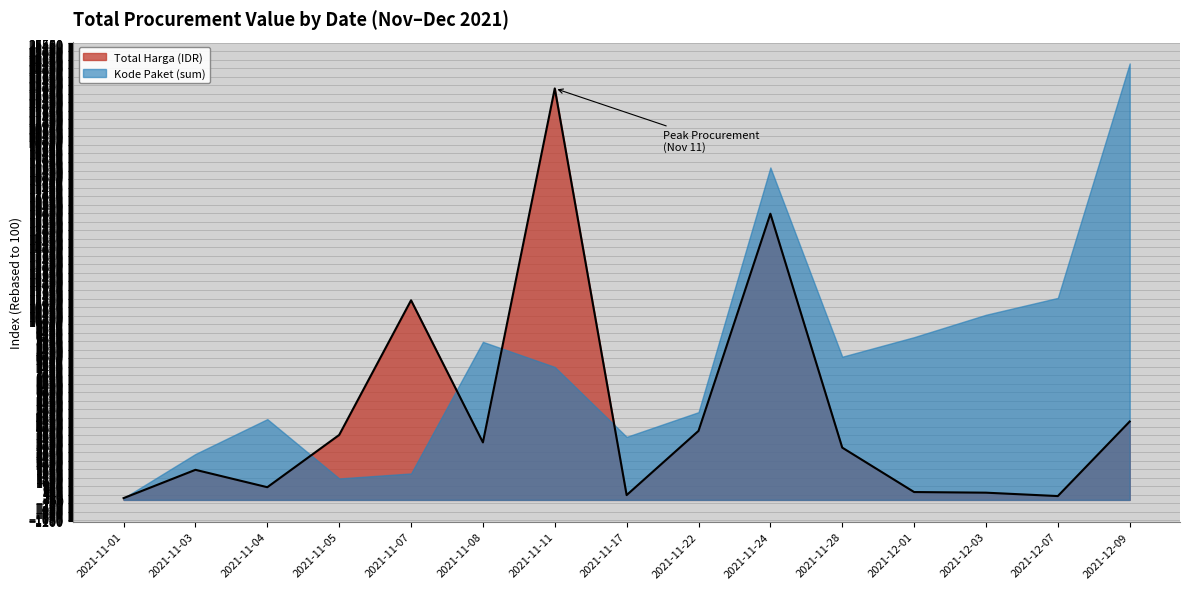

Reading left to right, what are all the values shown in this chart?

2021-11-01=100.0	2021-11-03=1680.3	2021-11-04=709.1	2021-11-05=3628.6	2021-11-07=11150.5	2021-11-08=3212.3	2021-11-11=22985.2	2021-11-17=268.2	2021-11-22=3855.3	2021-11-24=15985.3	2021-11-28=2920.1	2021-12-01=439.1	2021-12-03=403.5	2021-12-07=214.4	2021-12-09=4379.0